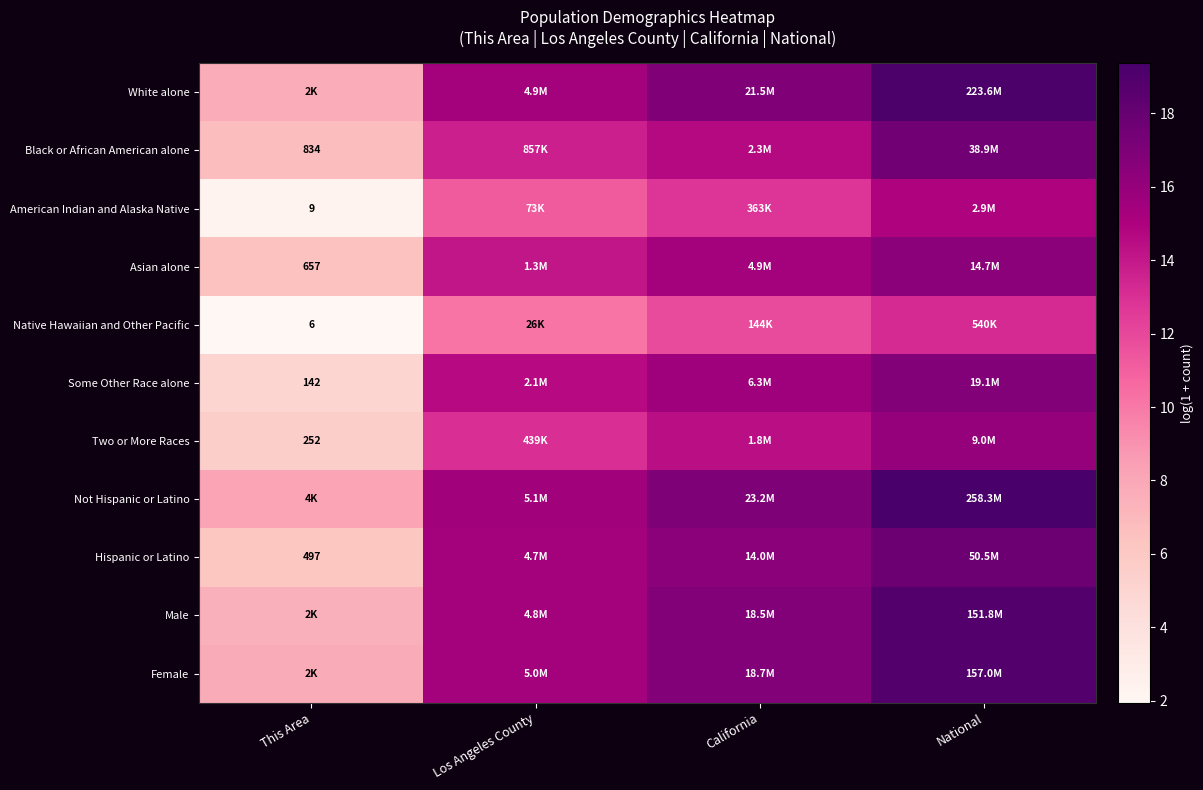

What is the difference between the maximum and minimum values in the Native Hawaiian and Other Pacific series?

11.3